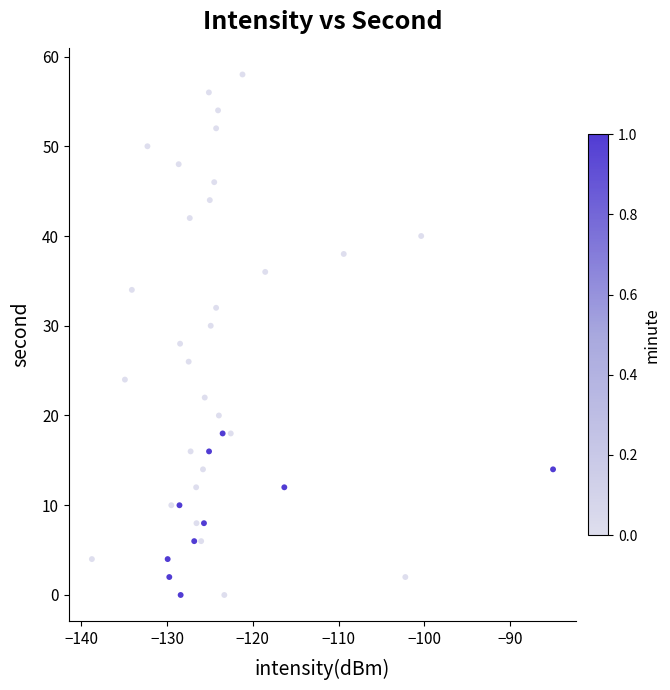

What is the range of Y values (max minus min)?

58